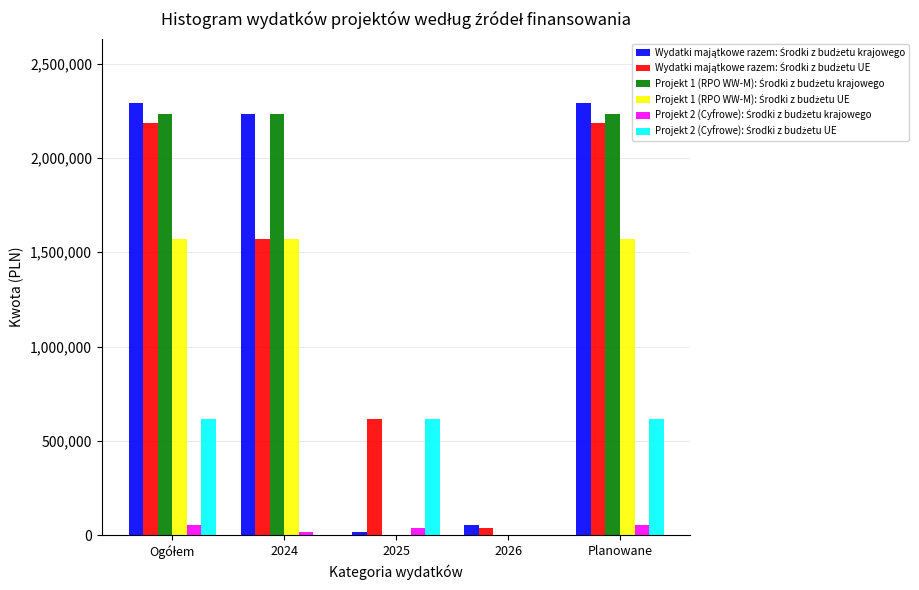

What is the maximum value shown in the chart?

2288500